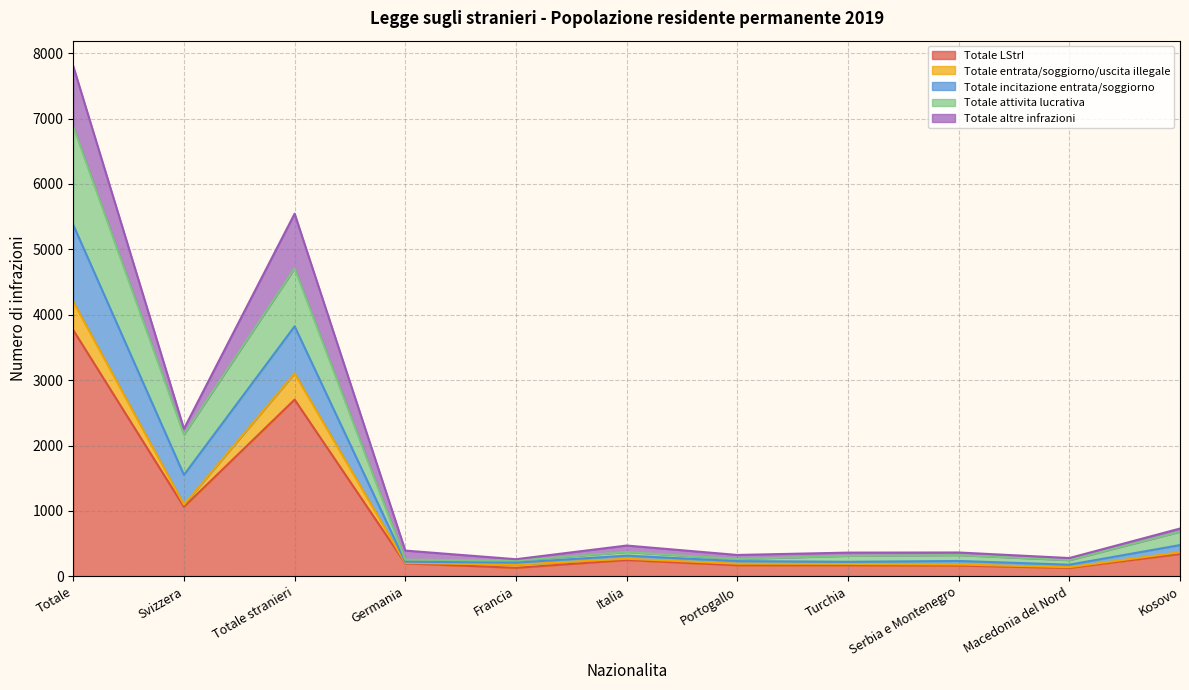

True or false: Totale LStrI has more than 1 points higher than both neighbors.

True